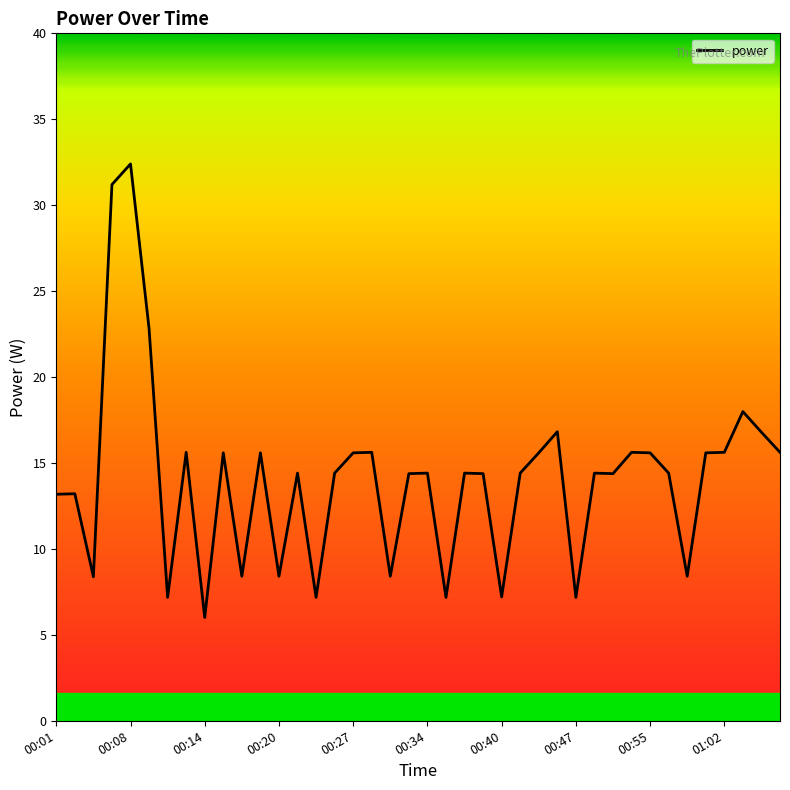

What is the smallest value displayed?

6.0